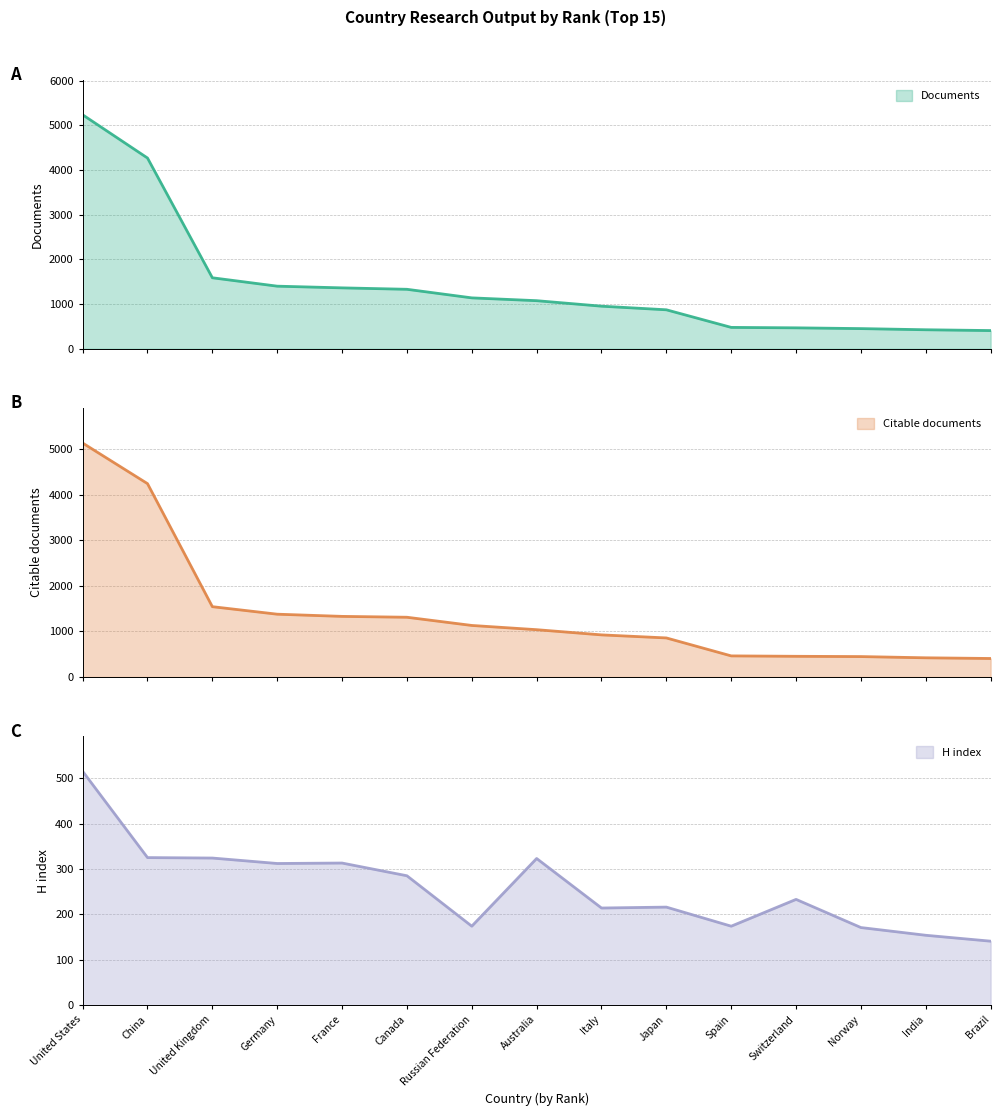

Does the chart have visible grid lines?

Yes